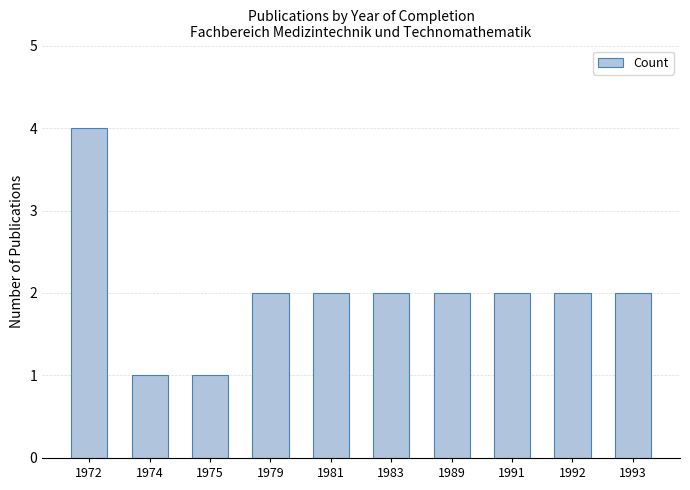

Does the chart contain any negative values?

No